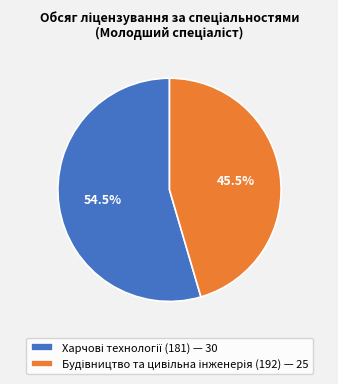

Does any single category account for the majority?

Yes